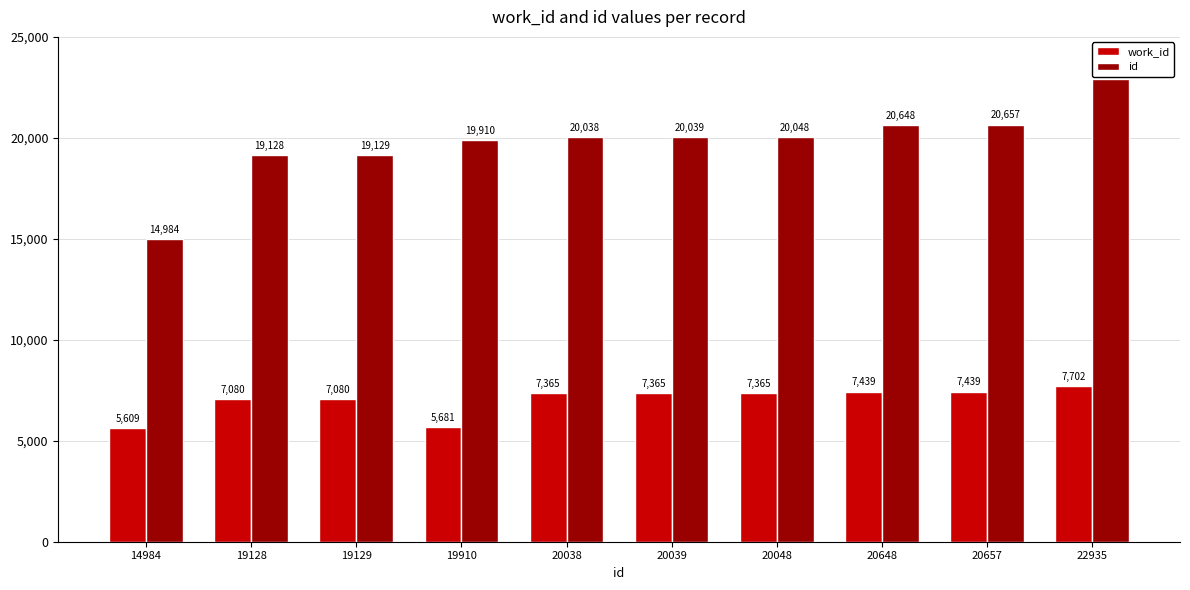

Between 19910 and 20048, which series saw the biggest shift?

work_id